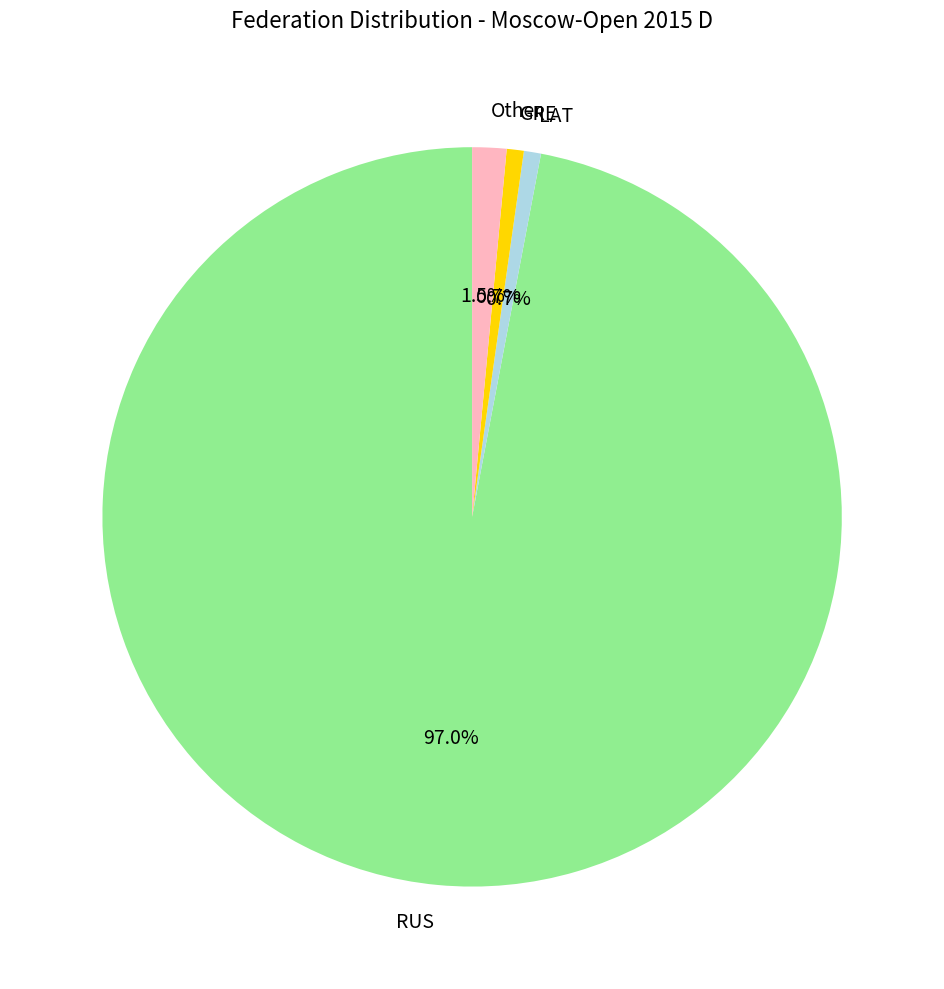

True or false: Other accounts for 7% of the total.

False